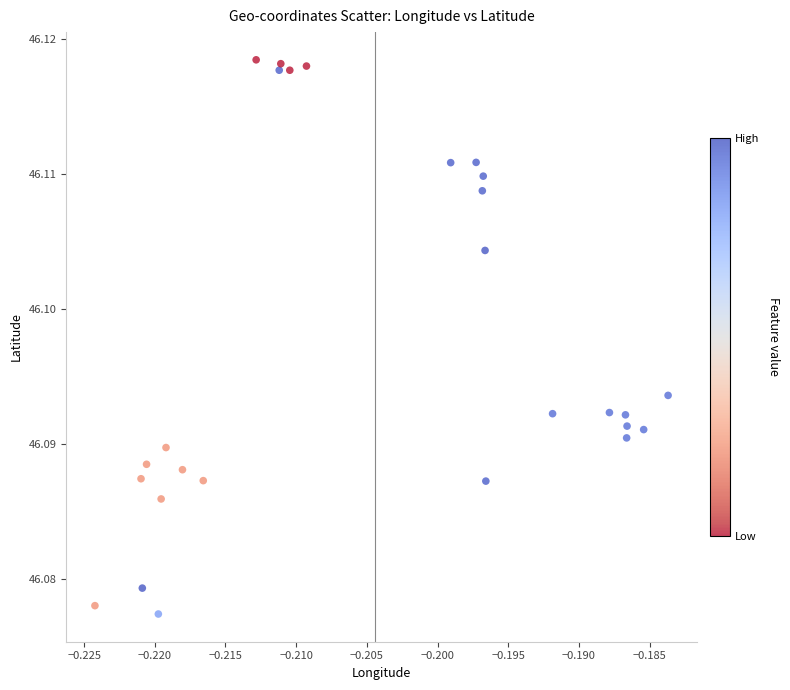

How many points are shown in the scatter plot?

27